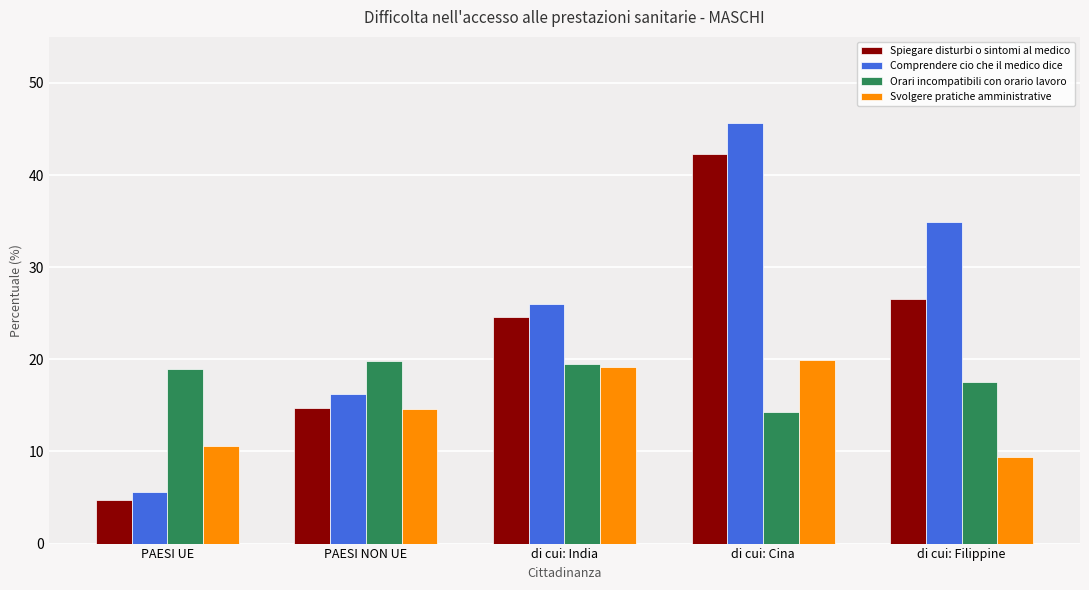

Which series has the largest total across all categories?

Comprendere cio che il medico dice